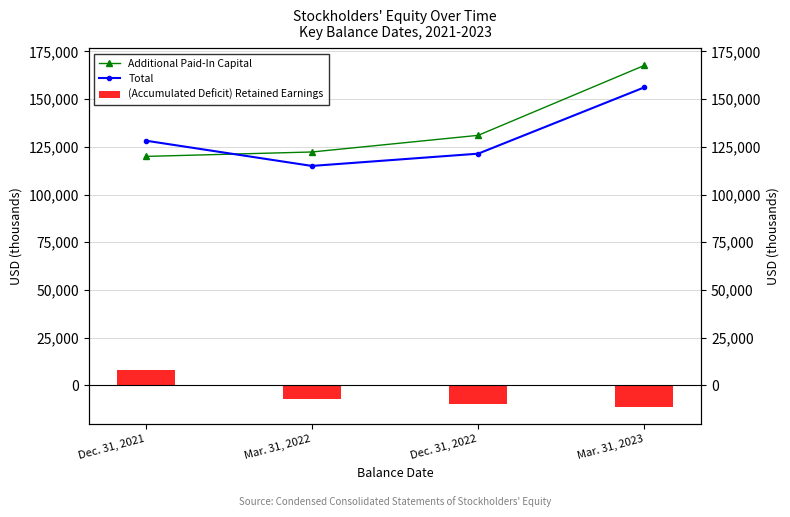

How many bars are there in each group?

3